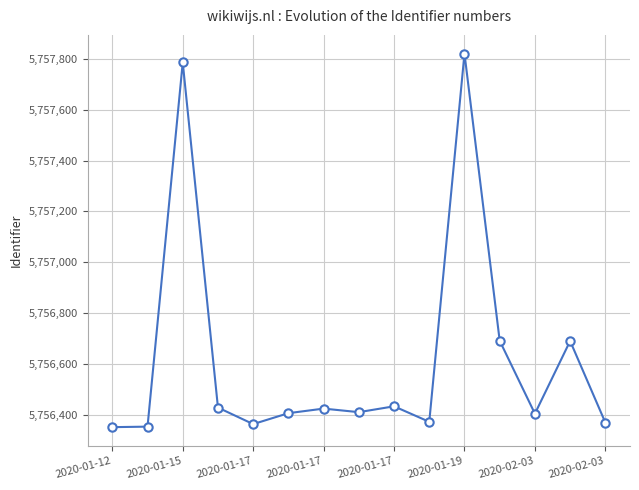

What is the value of the 5th point from the left?

5756363